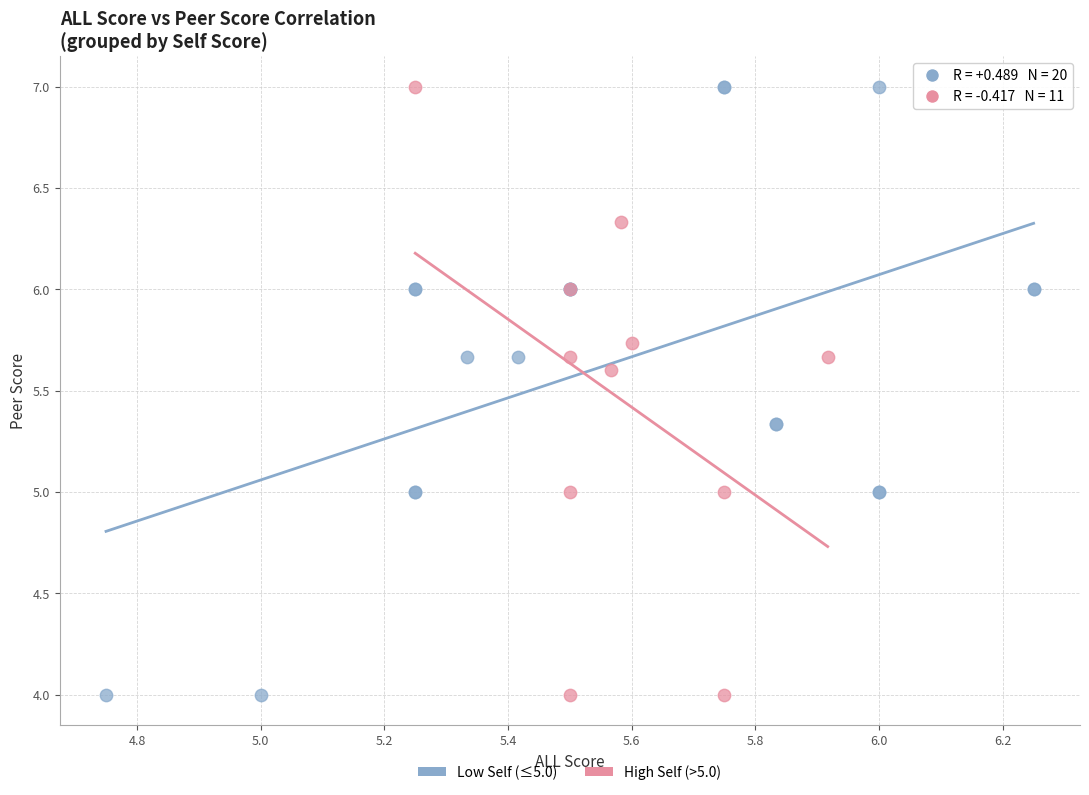

What are all the series names shown in the legend?

Low Self (≤5.0), High Self (>5.0)